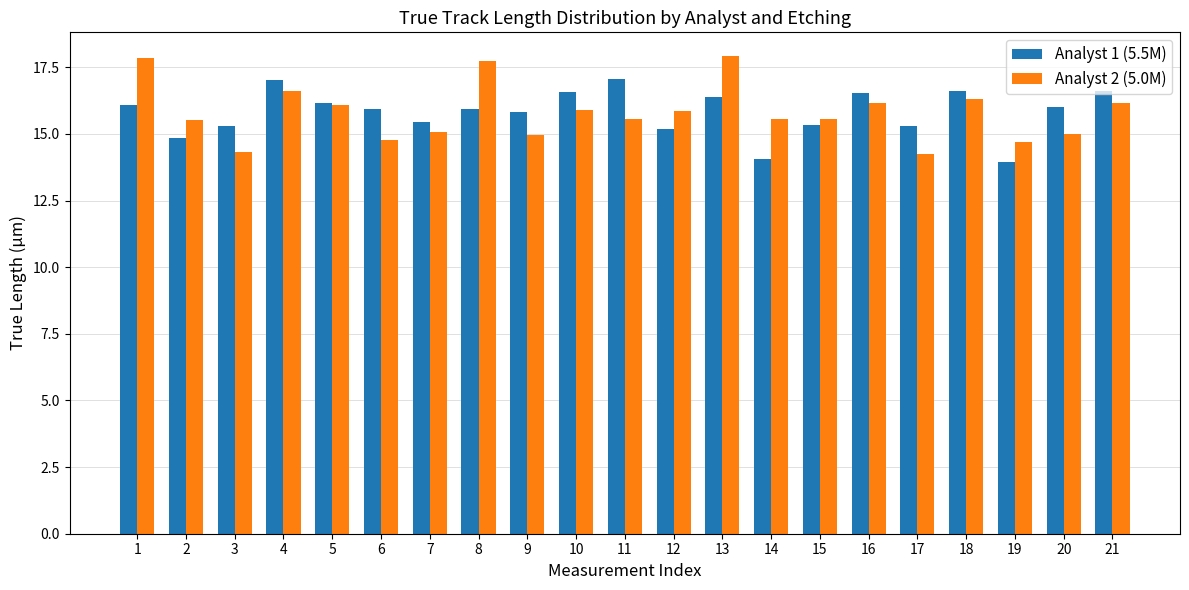

What is the total value across all series at 7?

30.6